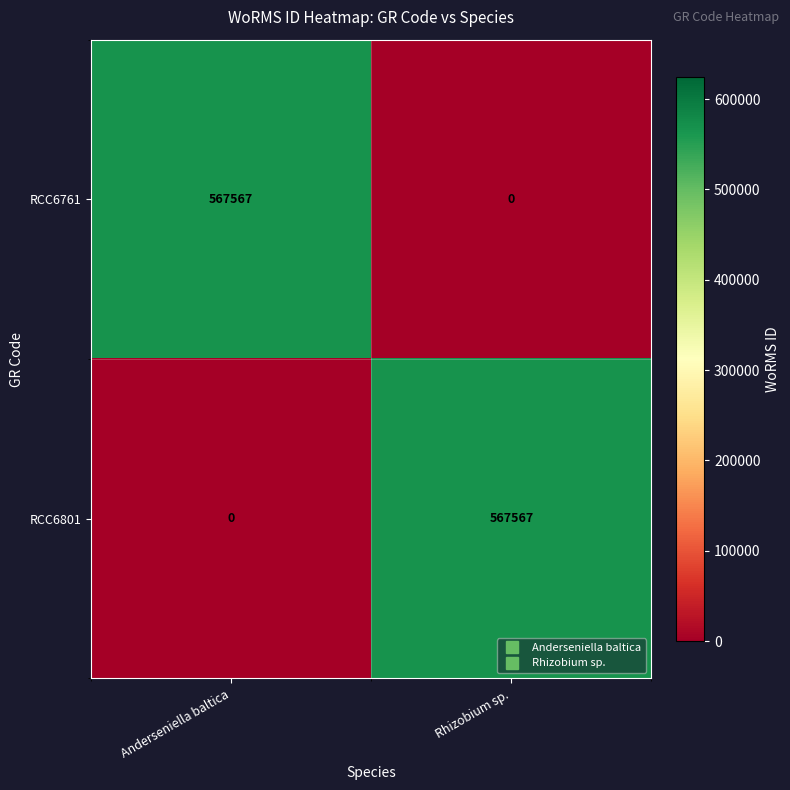

Reading left to right, list all the values displayed in this chart.

RCC6761: 567567	0
RCC6801: 0	567567